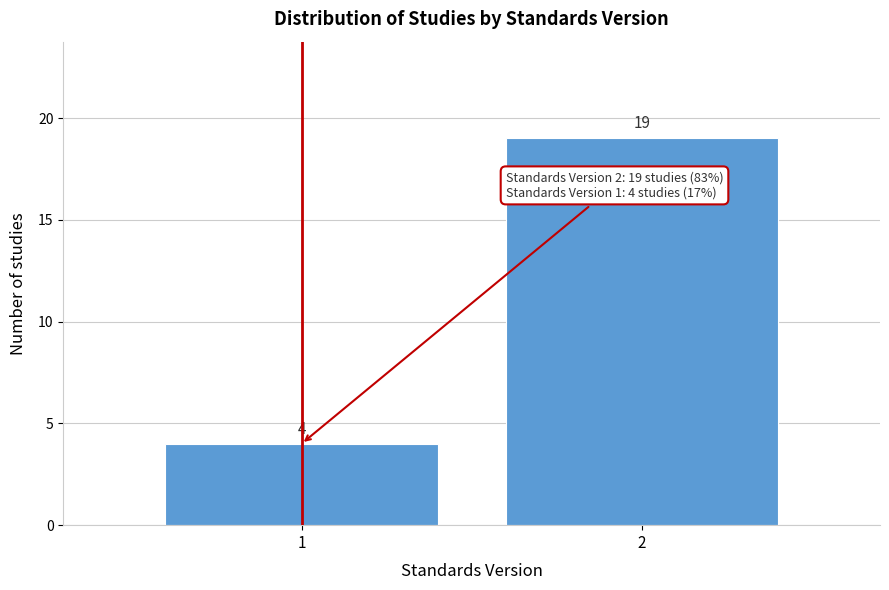

Reading right to left, transcribe all the data shown in this chart.

19	4